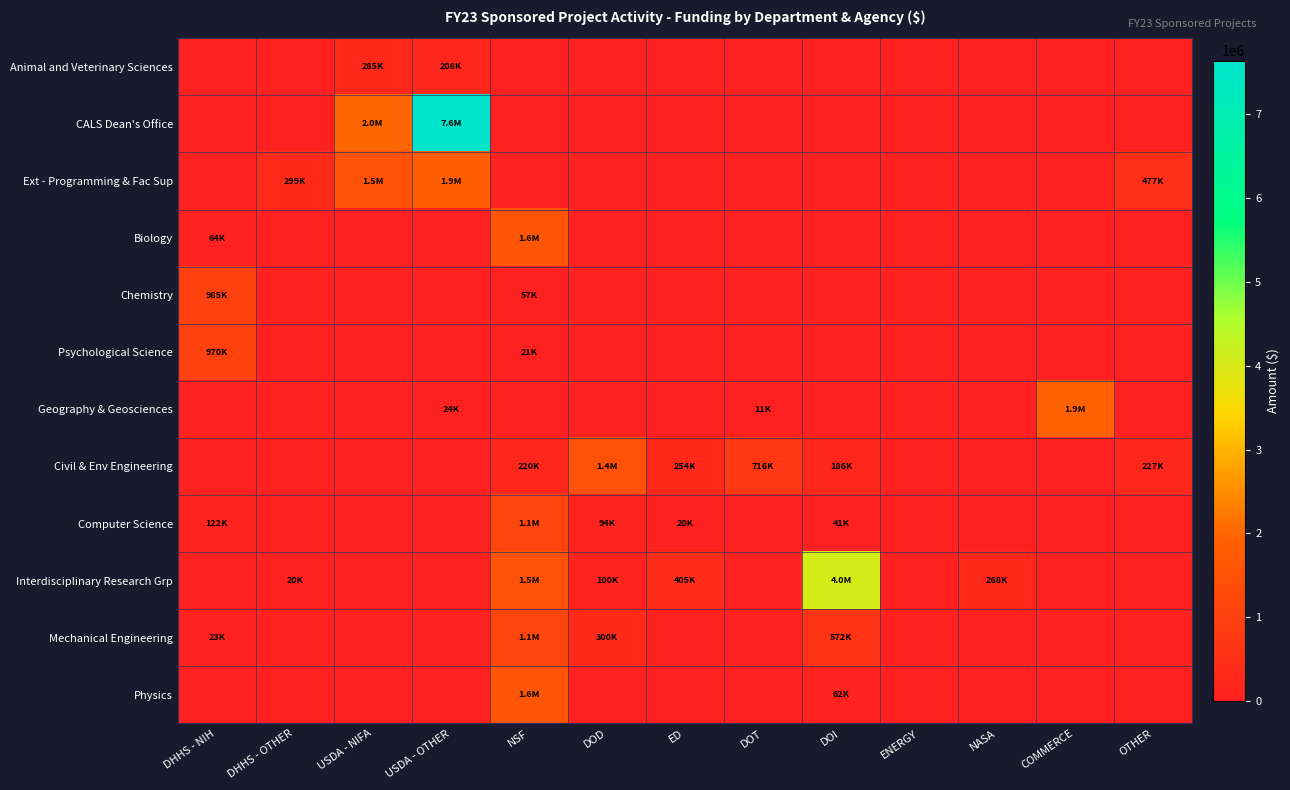

Reading left to right, list all the values displayed in this chart.

Animal and Veterinary Sciences: DHHS - NIH=0	DHHS - OTHER=0	USDA - NIFA=285921	USDA - OTHER=208772	NSF=0	DOD=0	ED=0	DOT=0	DOI=0	ENERGY=0	NASA=0	COMMERCE=0	OTHER=0
CALS Dean's Office: DHHS - NIH=0	DHHS - OTHER=0	USDA - NIFA=1987099	USDA - OTHER=7638218	NSF=0	DOD=0	ED=0	DOT=0	DOI=0	ENERGY=0	NASA=0	COMMERCE=0	OTHER=0
Ext - Programming & Fac Sup: DHHS - NIH=0	DHHS - OTHER=299320	USDA - NIFA=1503634	USDA - OTHER=1860502	NSF=0	DOD=0	ED=0	DOT=0	DOI=0	ENERGY=0	NASA=0	COMMERCE=0	OTHER=477984
Biology: DHHS - NIH=64187	DHHS - OTHER=0	USDA - NIFA=0	USDA - OTHER=0	NSF=1597494	DOD=0	ED=0	DOT=0	DOI=0	ENERGY=0	NASA=0	COMMERCE=0	OTHER=0
Chemistry: DHHS - NIH=985020	DHHS - OTHER=0	USDA - NIFA=0	USDA - OTHER=0	NSF=57550	DOD=0	ED=0	DOT=0	DOI=0	ENERGY=0	NASA=0	COMMERCE=0	OTHER=0
Psychological Science: DHHS - NIH=970901	DHHS - OTHER=0	USDA - NIFA=0	USDA - OTHER=0	NSF=21511	DOD=0	ED=0	DOT=0	DOI=0	ENERGY=0	NASA=0	COMMERCE=0	OTHER=0
Geography & Geosciences: DHHS - NIH=0	DHHS - OTHER=0	USDA - NIFA=0	USDA - OTHER=24125	NSF=0	DOD=0	ED=0	DOT=11745	DOI=0	ENERGY=0	NASA=0	COMMERCE=1919362	OTHER=0
Civil & Env Engineering: DHHS - NIH=0	DHHS - OTHER=0	USDA - NIFA=0	USDA - OTHER=0	NSF=220427	DOD=1432935	ED=254485	DOT=716944	DOI=186547	ENERGY=0	NASA=0	COMMERCE=0	OTHER=227844
Computer Science: DHHS - NIH=122899	DHHS - OTHER=0	USDA - NIFA=0	USDA - OTHER=0	NSF=1113900	DOD=94218	ED=20000	DOT=0	DOI=41225	ENERGY=0	NASA=0	COMMERCE=0	OTHER=0
Interdisciplinary Research Grp: DHHS - NIH=0	DHHS - OTHER=20000	USDA - NIFA=0	USDA - OTHER=0	NSF=1498392	DOD=100806	ED=405500	DOT=0	DOI=4038000	ENERGY=0	NASA=268135	COMMERCE=0	OTHER=0
Mechanical Engineering: DHHS - NIH=23570	DHHS - OTHER=0	USDA - NIFA=0	USDA - OTHER=0	NSF=1101072	DOD=300000	ED=0	DOT=0	DOI=572366	ENERGY=0	NASA=0	COMMERCE=0	OTHER=0
Physics: DHHS - NIH=0	DHHS - OTHER=0	USDA - NIFA=0	USDA - OTHER=0	NSF=1608891	DOD=0	ED=0	DOT=0	DOI=62956	ENERGY=0	NASA=0	COMMERCE=0	OTHER=0